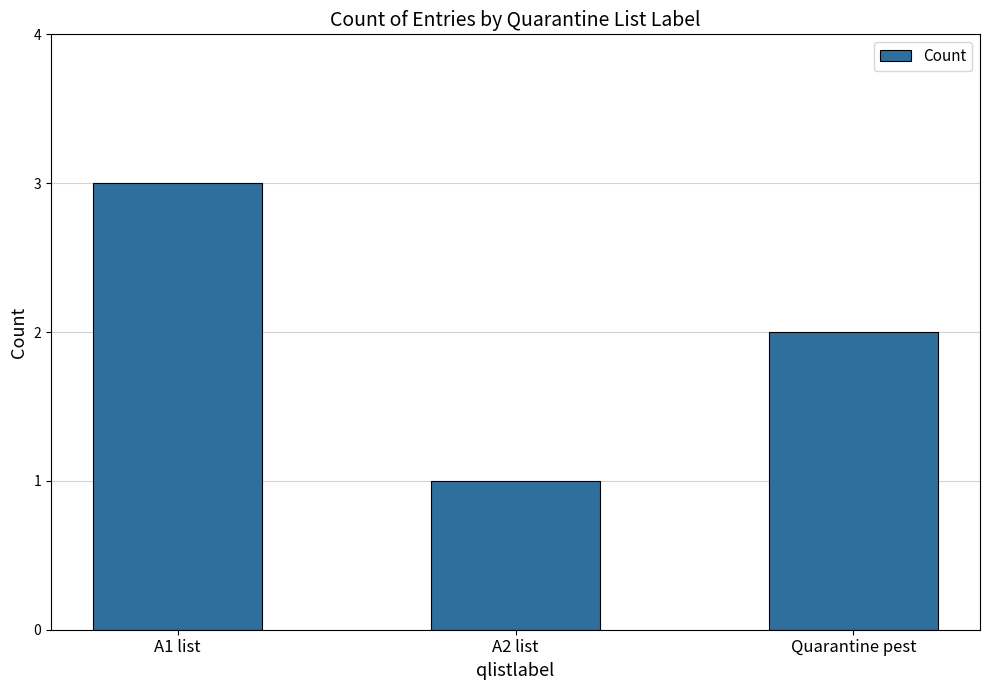

What is the sum of all values?

6